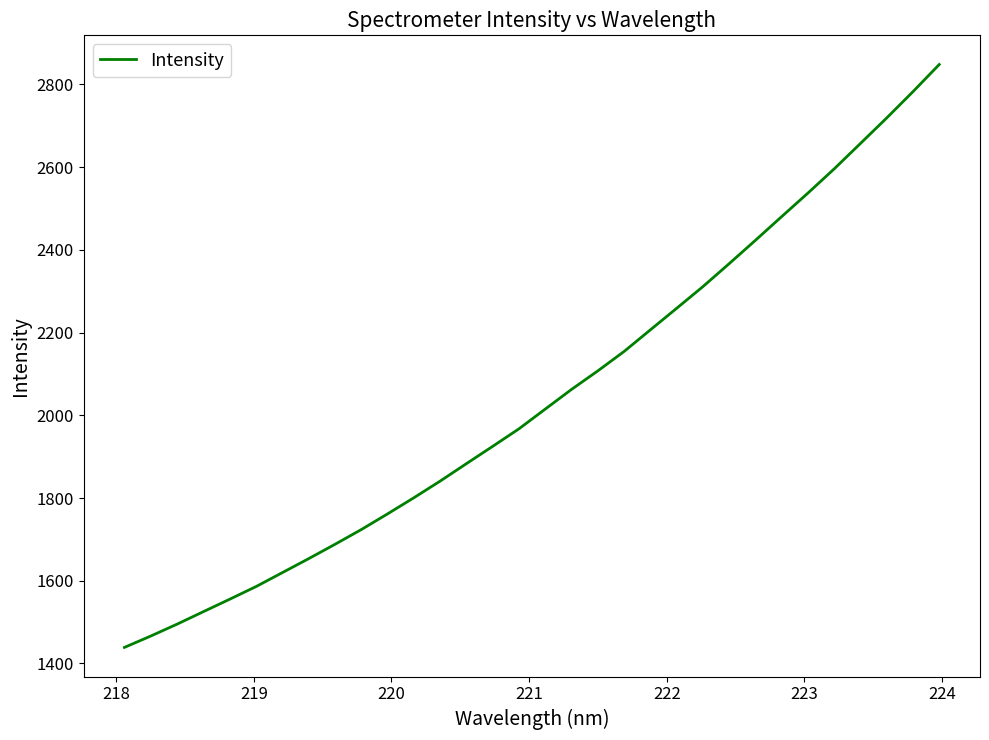

What is the difference between the maximum and minimum values?

1409.3